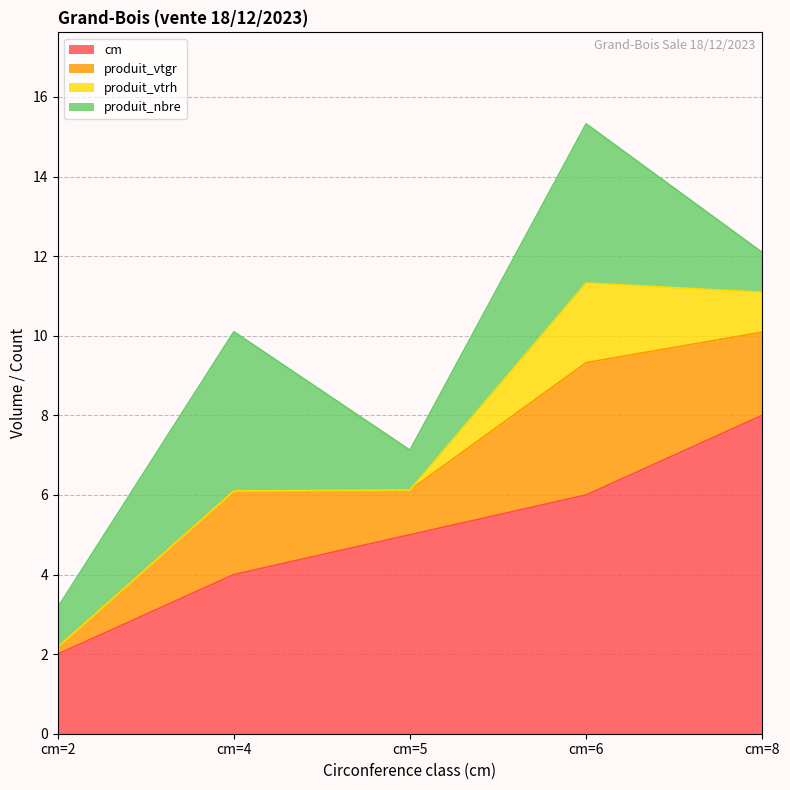

Which series changed the most between cm=2 and cm=4?

produit_vtgr